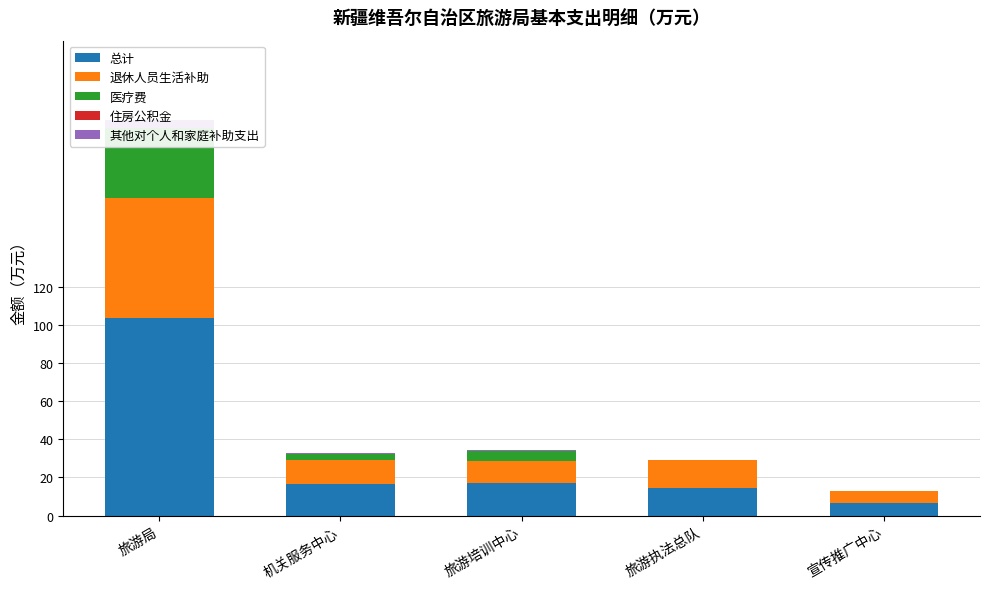

Reading left to right, extract all data points from this chart.

总计: 旅游局=103.7	机关服务中心=16.3	旅游培训中心=17.2	旅游执法总队=14.5	宣传推广中心=6.5
退休人员生活补助: 旅游局=62.9	机关服务中心=12.8	旅游培训中心=11.6	旅游执法总队=14.5	宣传推广中心=6.5
医疗费: 旅游局=36.3	机关服务中心=3.1	旅游培训中心=5.0	旅游执法总队=0.0	宣传推广中心=0.0
住房公积金: 旅游局=0.0	机关服务中心=0.0	旅游培训中心=0.0	旅游执法总队=0.0	宣传推广中心=0.0
其他对个人和家庭补助支出: 旅游局=4.5	机关服务中心=0.4	旅游培训中心=0.6	旅游执法总队=0.0	宣传推广中心=0.0